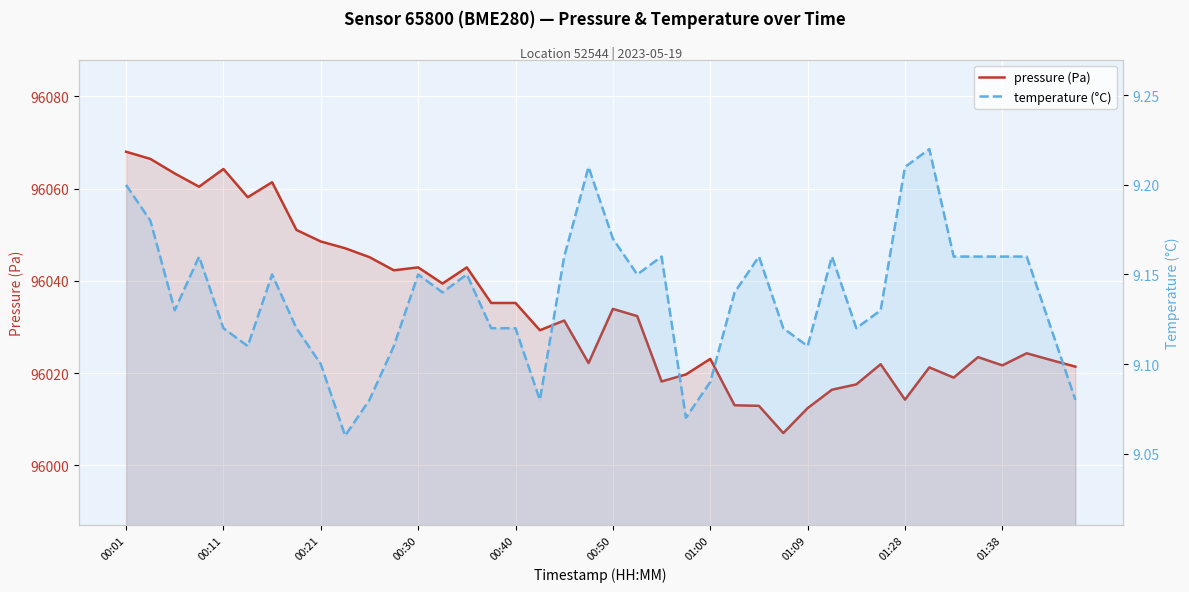

How many lines are shown in the chart?

2